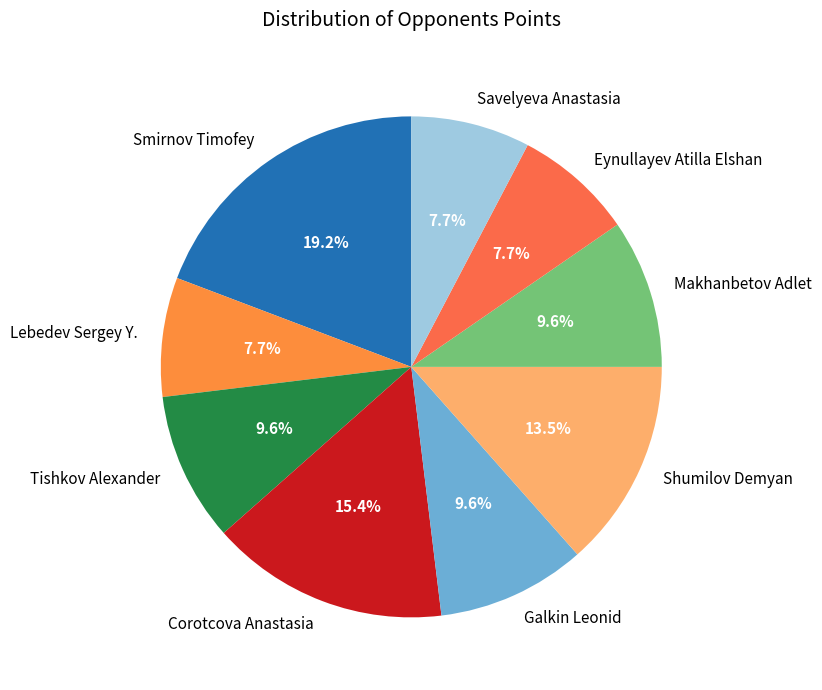

Does Savelyeva Anastasia account for over 50% of the chart?

No